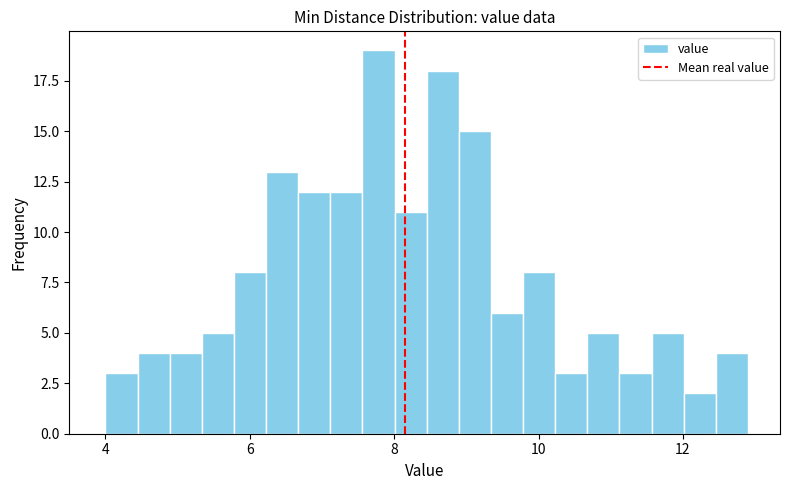

Read against the x-axis, roughly where is the centre of the tallest bar?

7.8